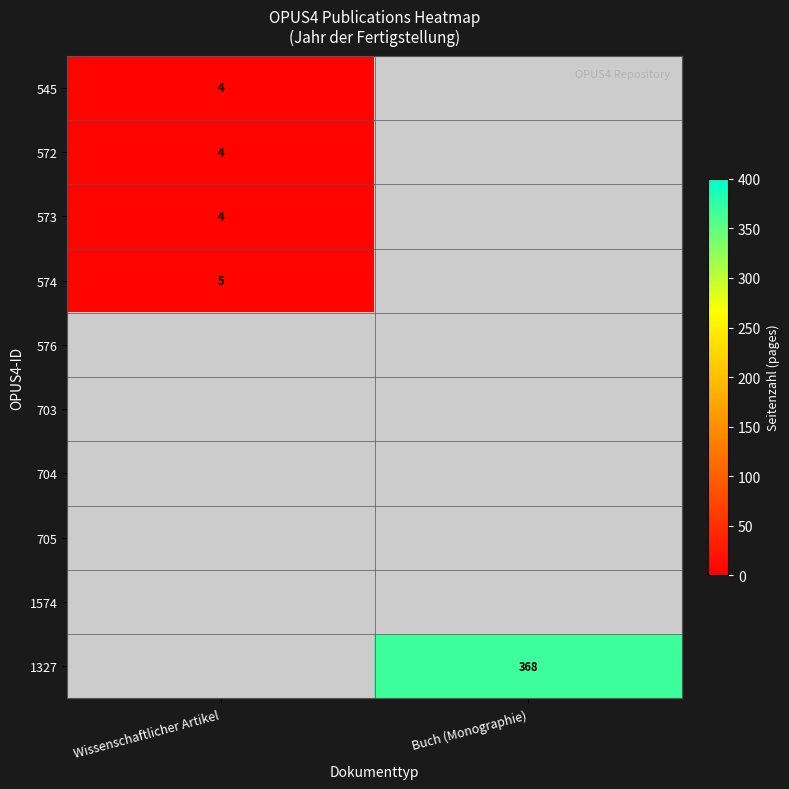

Is it true that 574 equals 5 at Wissenschaftlicher Artikel?

True